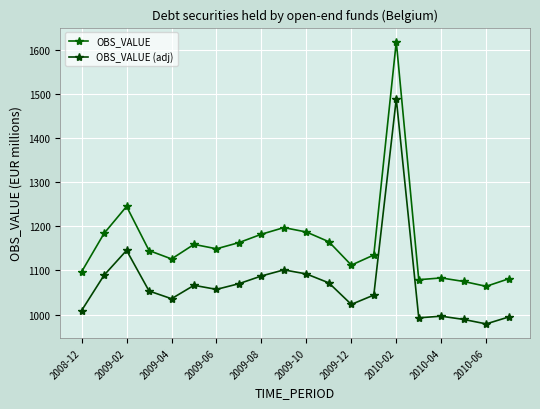

What is the maximum value shown in the chart?

1618.0